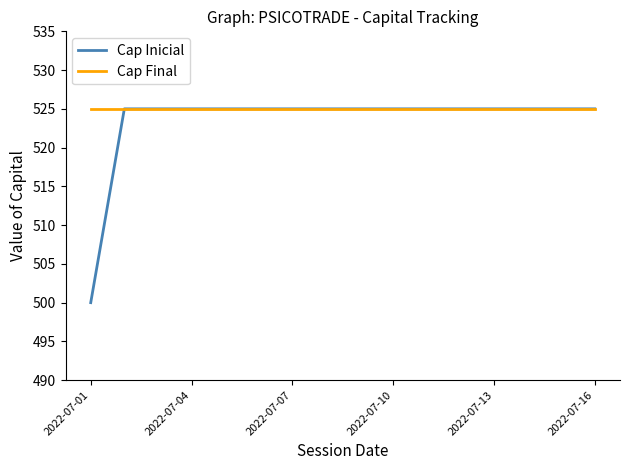

What is the maximum value shown in the chart?

525